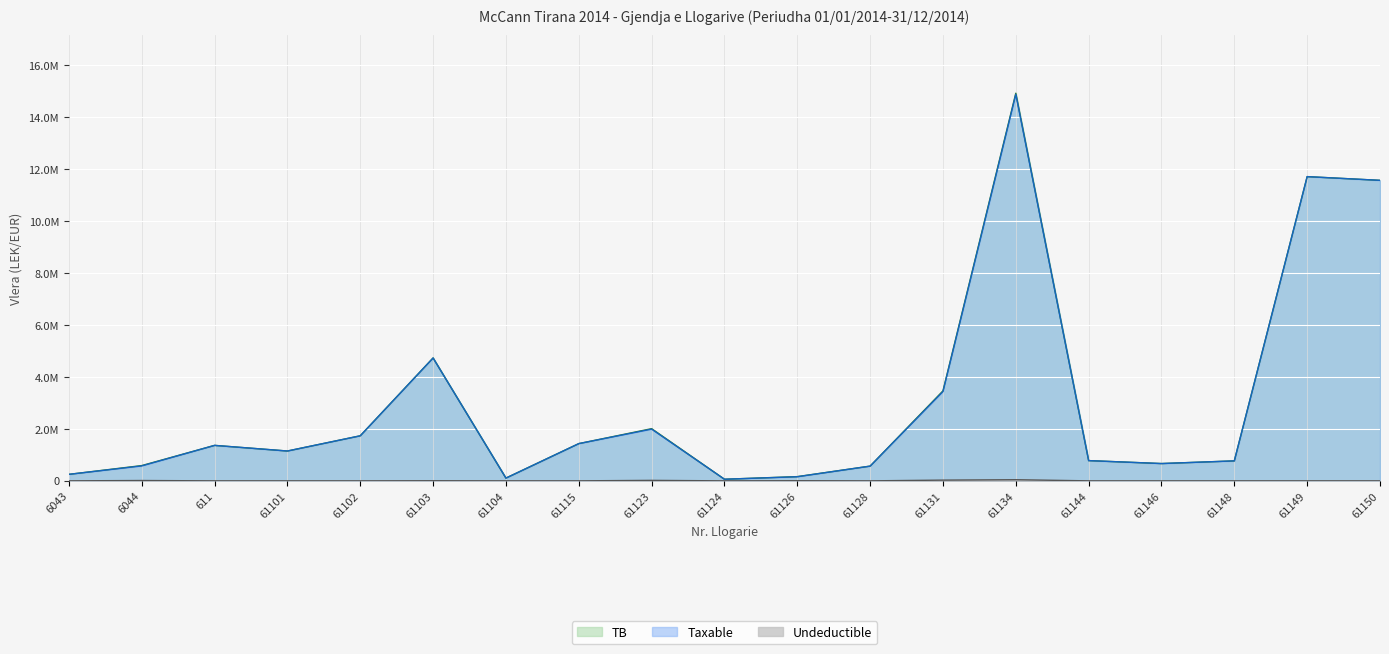

Which series changed the most between 61123 and 61126?

TB